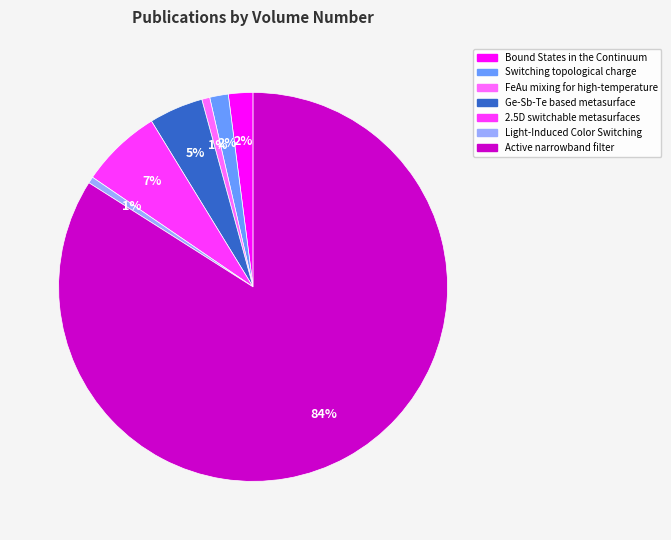

What percentage is the 2.5D switchable metasurfaces slice, to the nearest percent?

7%